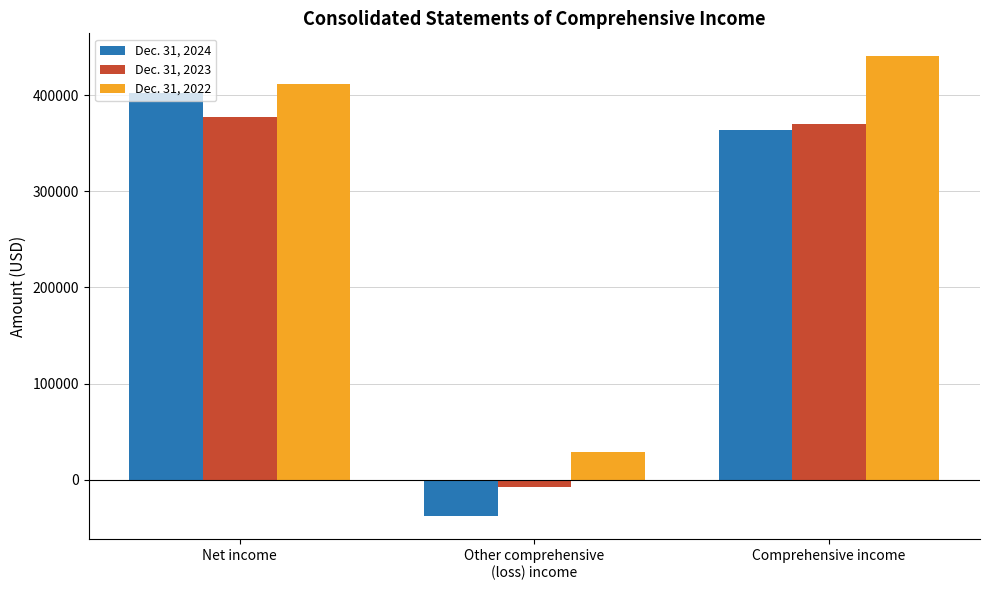

How many negative values does the Dec. 31, 2024 series have?

1